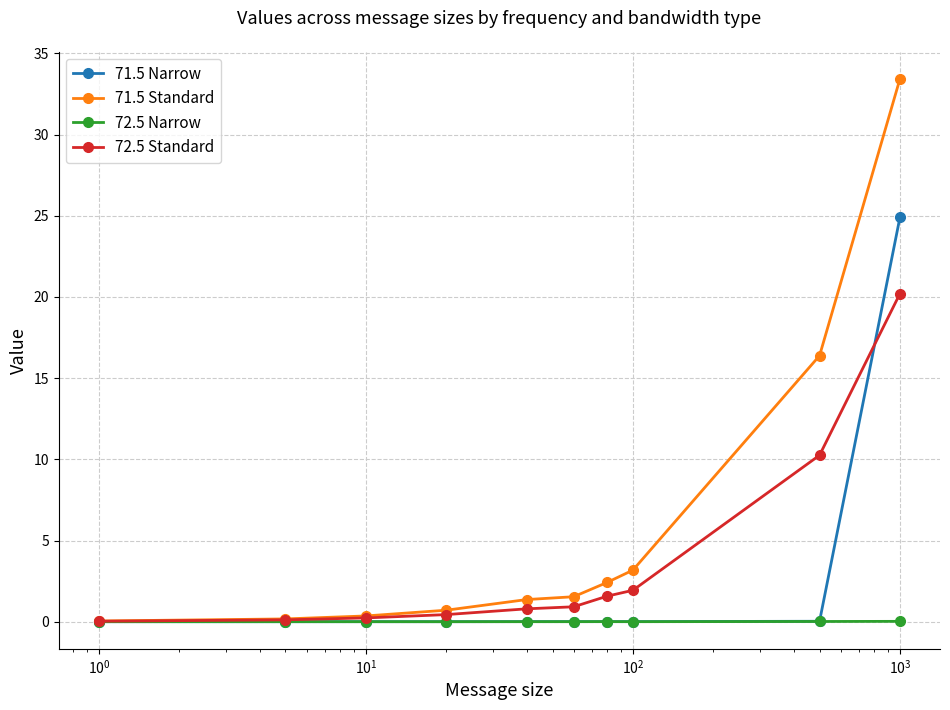

Which series has the widest spread of values?

71.5 Standard